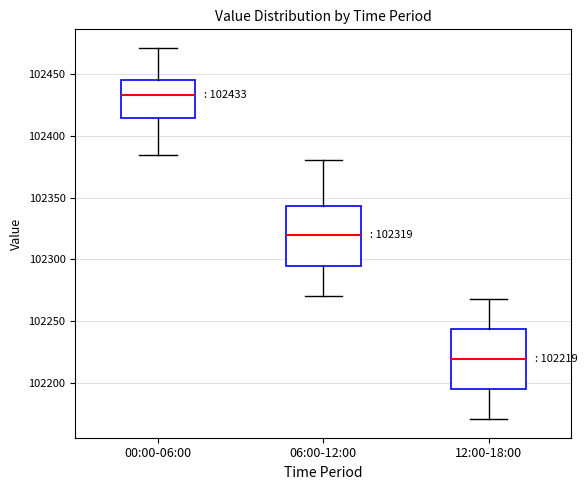

Which box's median line is the lowest?

12:00-18:00